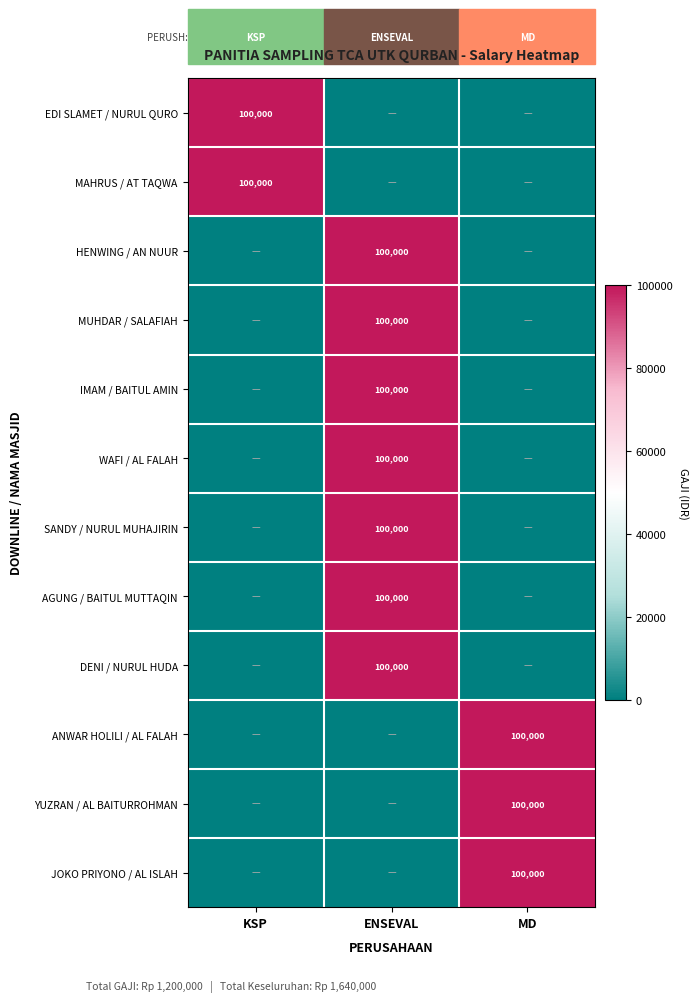

The value of EDI SLAMET / NURUL QURO at KSP is 67426. True or false?

False